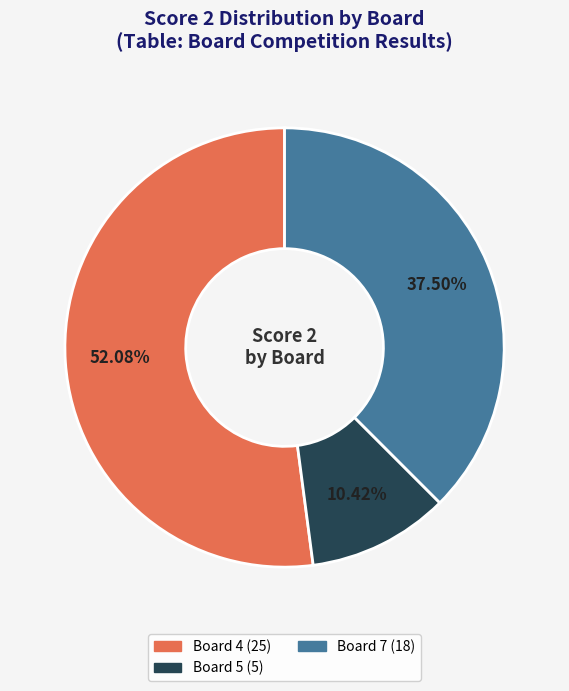

To the nearest percent, what is the average slice percentage?

33%